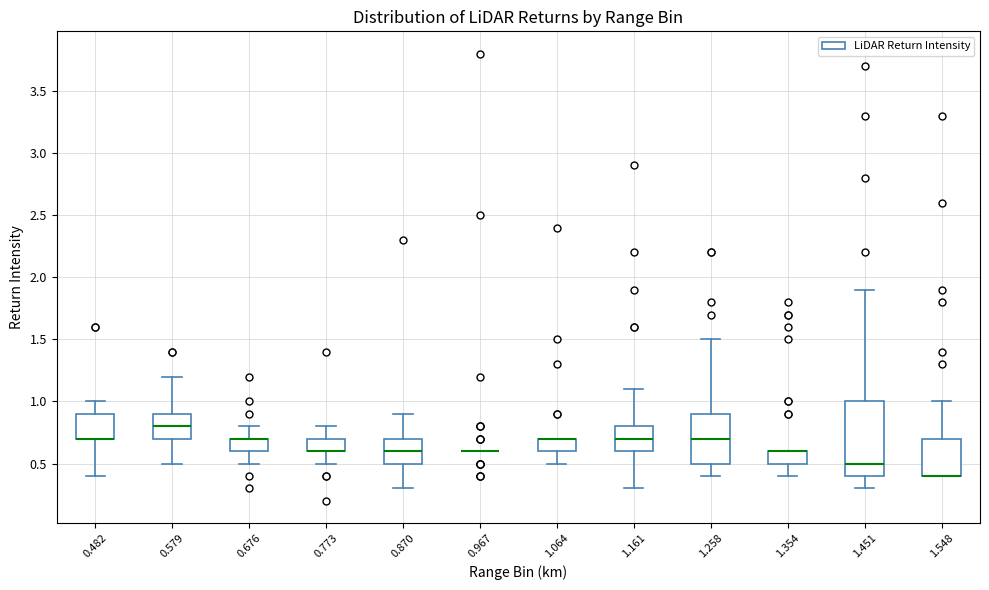

Reading left to right, transcribe this box plot: for each box, give where its median line is, the range the box spans, and where its two whiskers end, as read against the y-axis. The values are not printed on the chart, so give them approximately, as read against the axis.

0.482: median 0.7 (drawn on the box's lower edge), box 0.7 to 0.9, whiskers 0.4 to 1.0
0.579: median 0.8, box 0.7 to 0.9, whiskers 0.5 to 1.2
0.676: median 0.7 (drawn on the box's upper edge), box 0.6 to 0.7, whiskers 0.5 to 0.8
0.773: median 0.6 (drawn on the box's lower edge), box 0.6 to 0.7, whiskers 0.5 to 0.8
0.870: median 0.6, box 0.5 to 0.7, whiskers 0.3 to 0.9
0.967: box collapsed to a line at 0.6, whiskers 0.6 to 0.6
1.064: median 0.7 (drawn on the box's upper edge), box 0.6 to 0.7, whiskers 0.5 to 0.7
1.161: median 0.7, box 0.6 to 0.8, whiskers 0.3 to 1.1
1.258: median 0.7, box 0.5 to 0.9, whiskers 0.4 to 1.5
1.354: median 0.6 (drawn on the box's upper edge), box 0.5 to 0.6, whiskers 0.4 to 0.6
1.451: median 0.5, box 0.4 to 1.0, whiskers 0.3 to 1.9
1.548: median 0.4 (drawn on the box's lower edge), box 0.4 to 0.7, whiskers 0.4 to 1.0